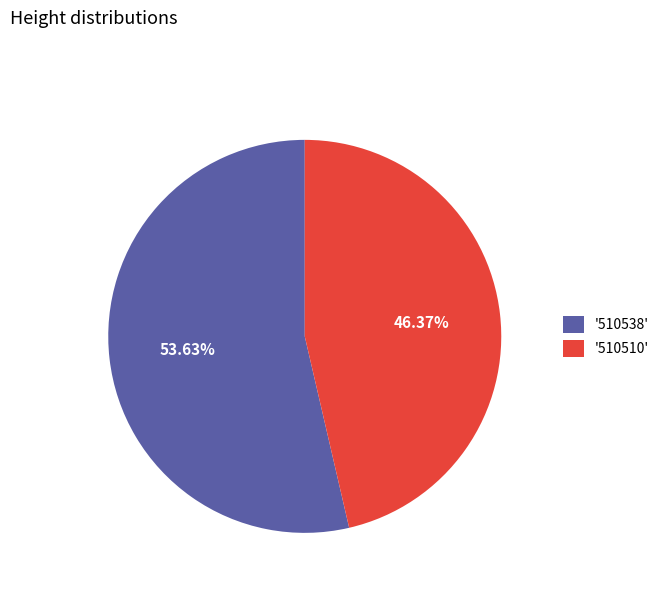

Do '510538' and '510510' together represent more than half of the pie?

Yes